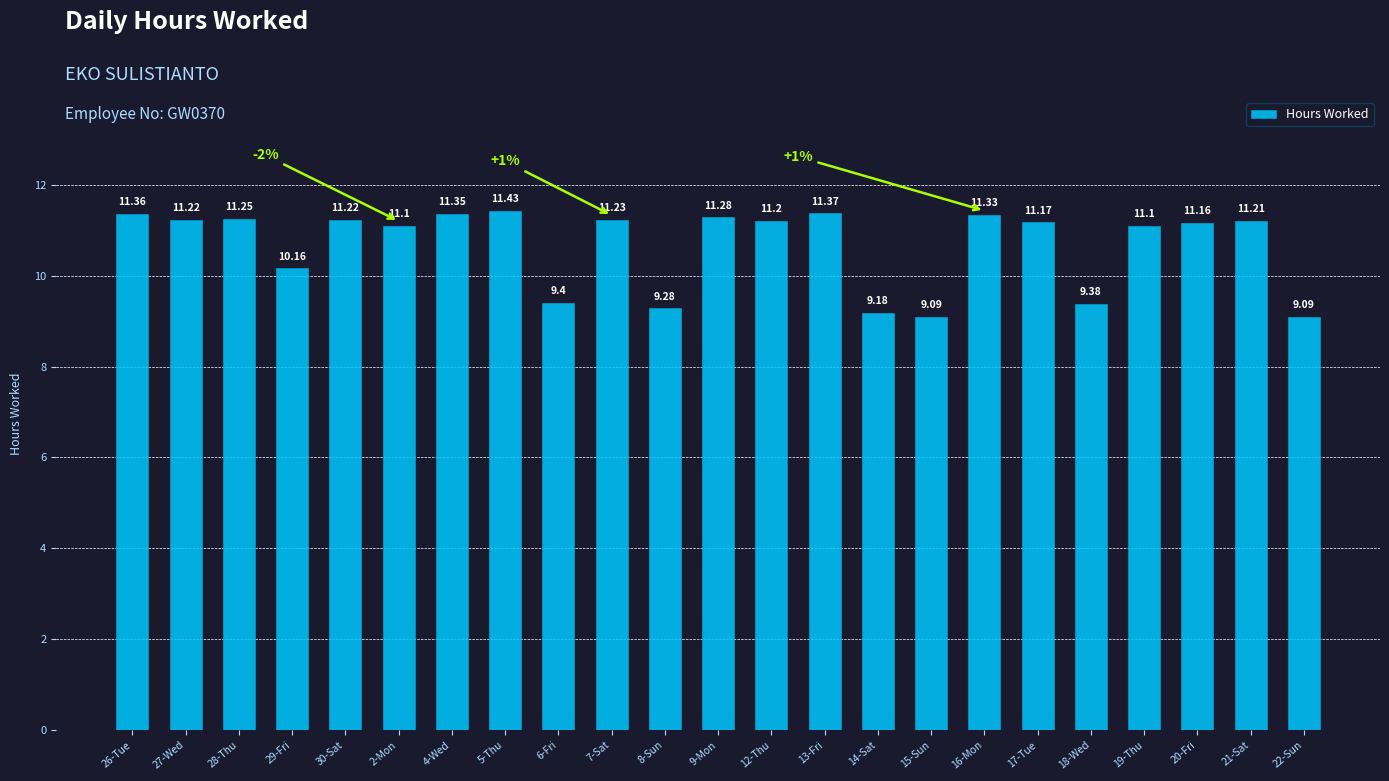

What is the average value?

10.7